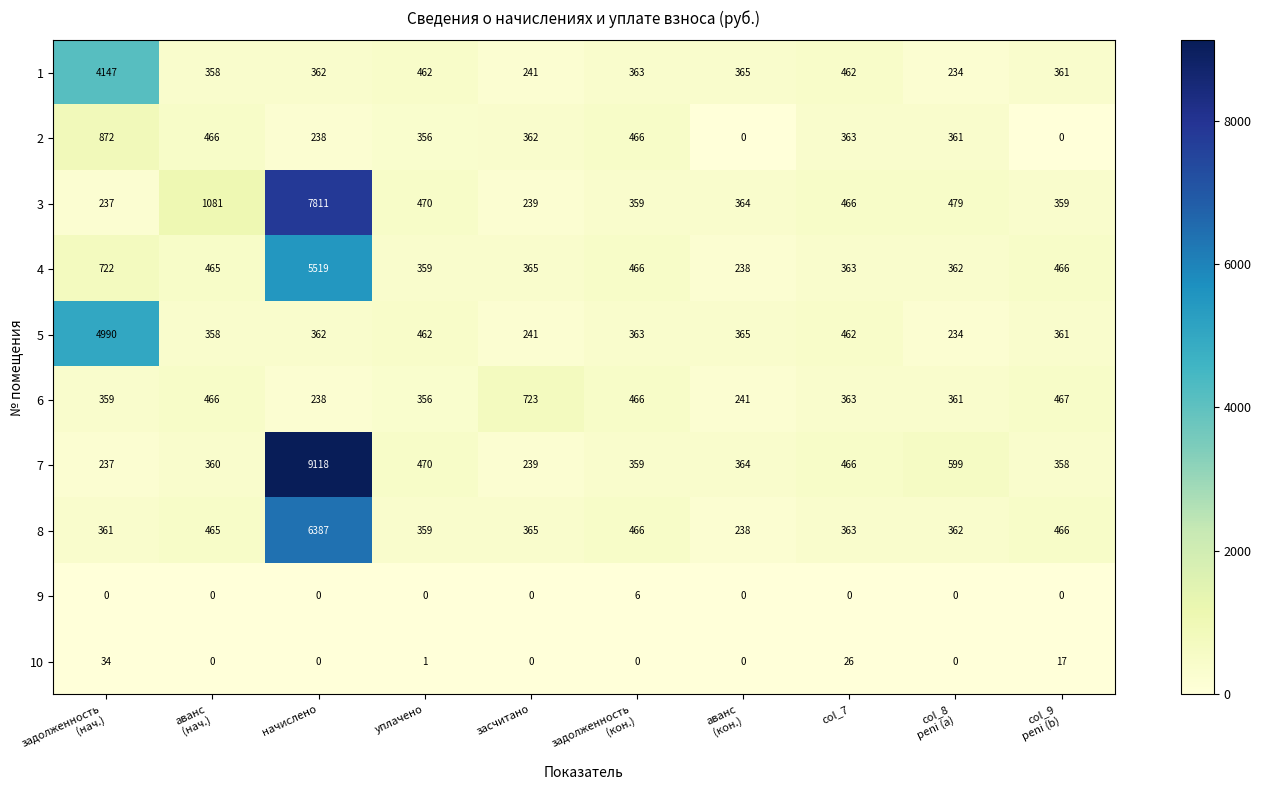

Between col_7 and col_9
peni (b), which series saw the biggest shift?

2